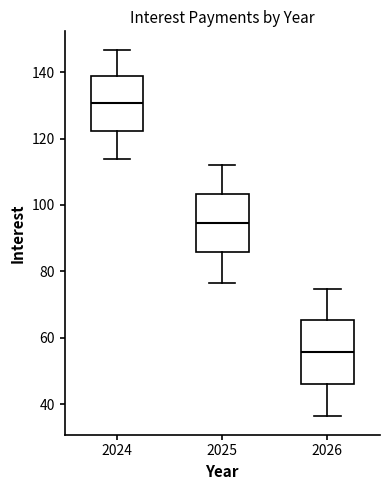

Which box has the highest median line?

2024